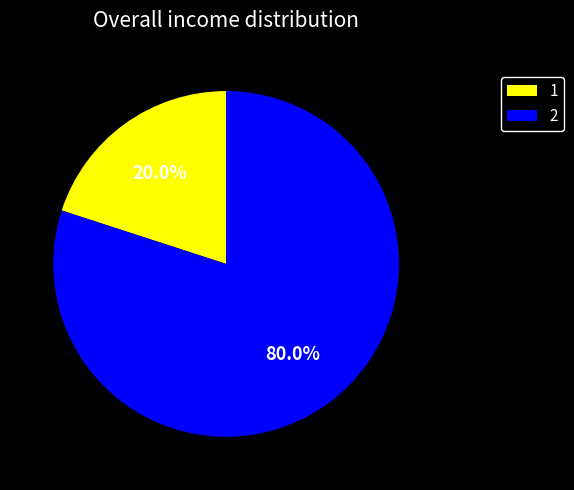

To the nearest percent, what portion does 1 represent?

20%